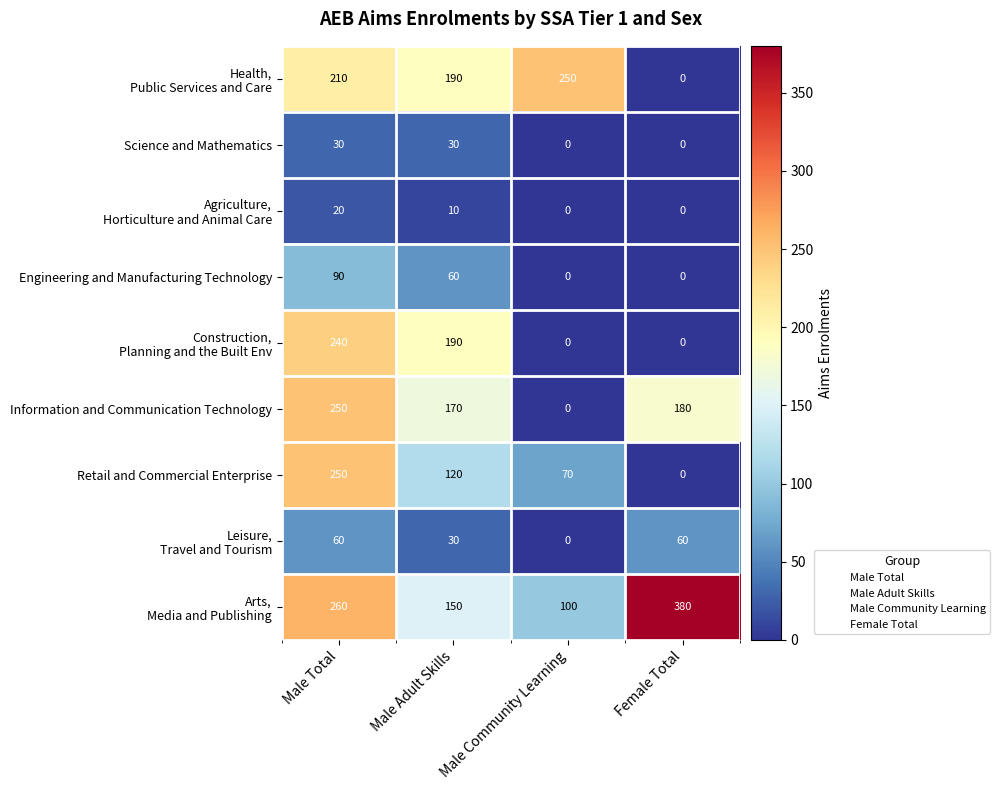

Where is Engineering and Manufacturing Technology nearest to the value 45?

Male Adult Skills